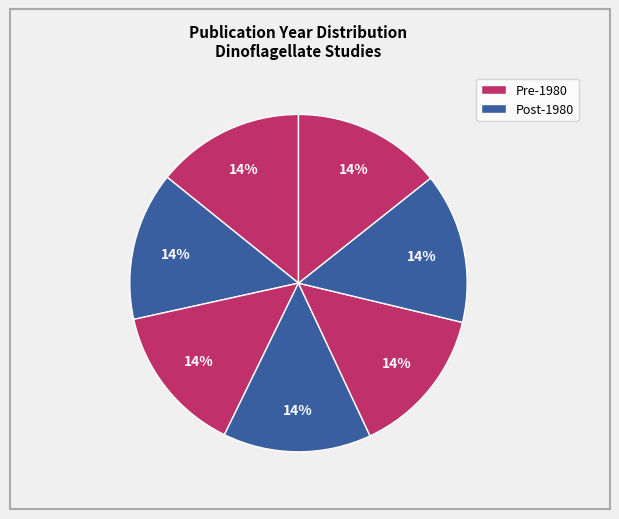

To the nearest percent, what is the average slice percentage?

14%